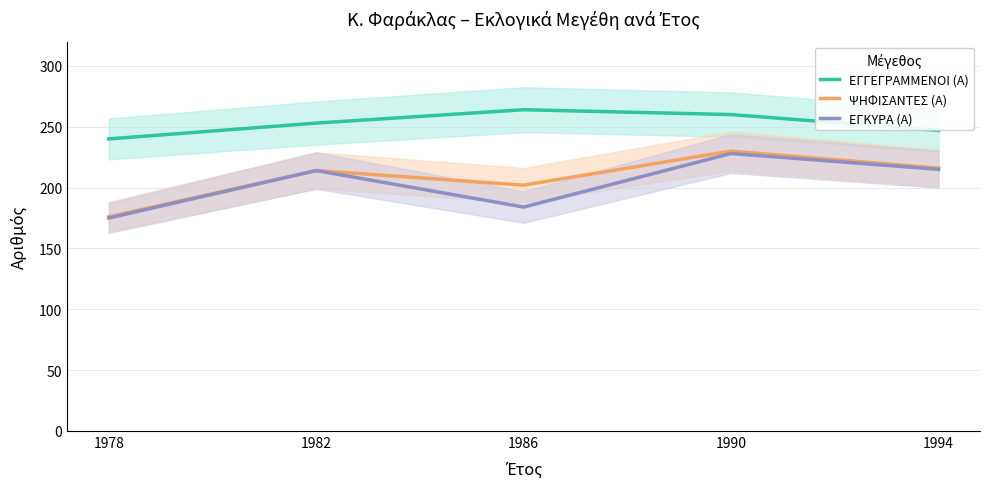

What is the value of the ΕΓΓΕΓΡΑΜΜΕΝΟΙ (Α) point at the 2nd from the left?

253